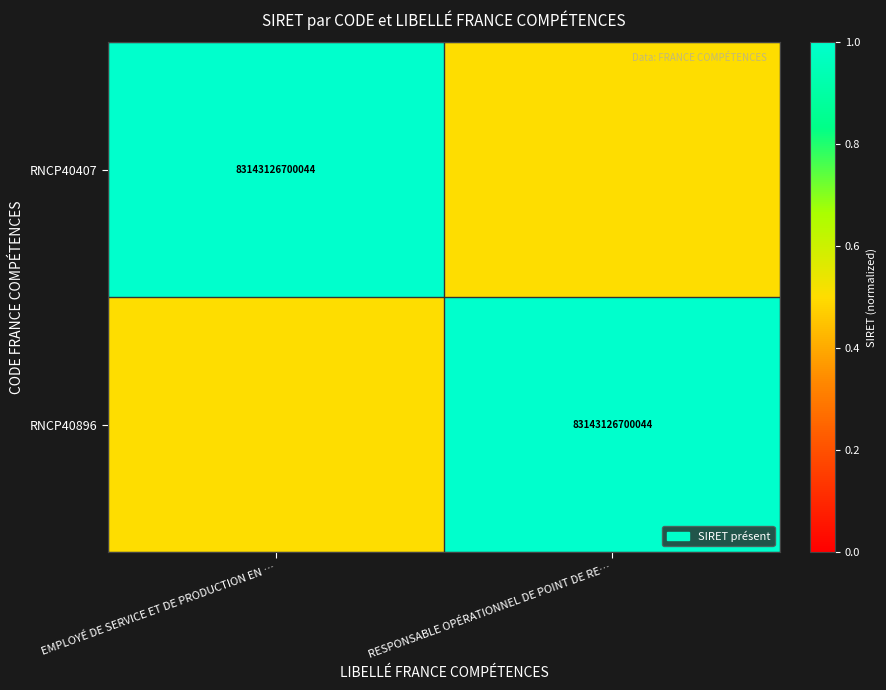

Is it true that RNCP40407 equals 83143126700044.0 at EMPLOYÉ DE SERVICE ET DE PRODUCTION EN …?

True